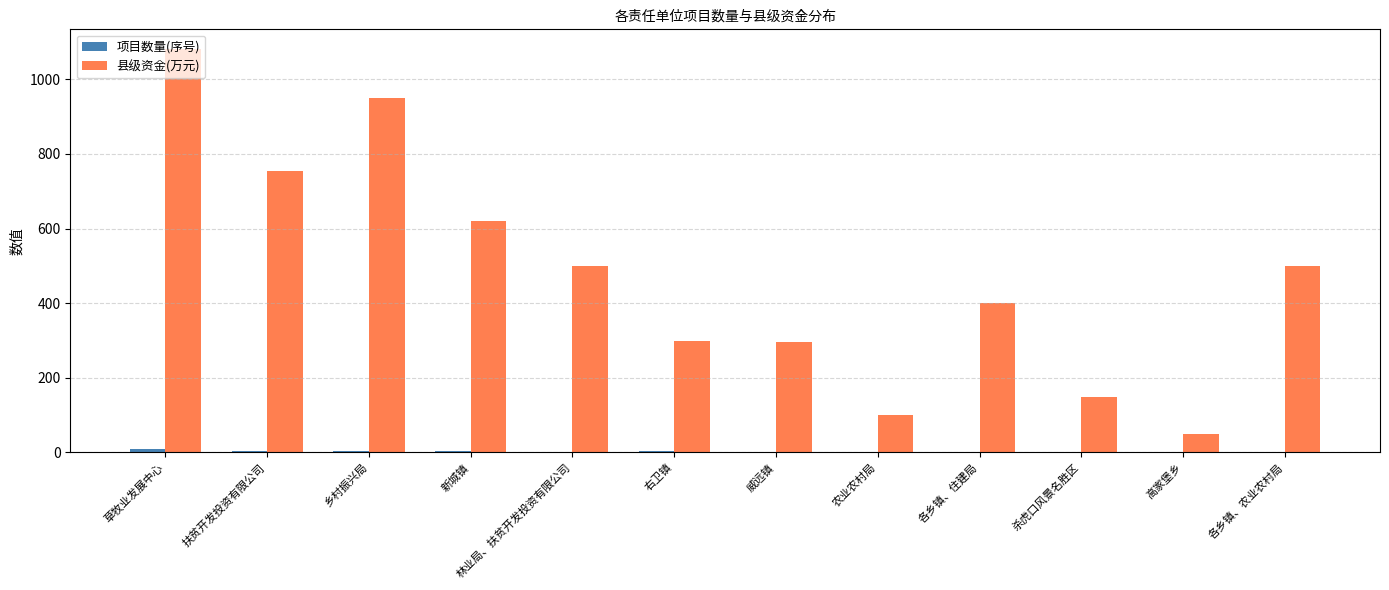

Does the chart contain stacked bars?

No